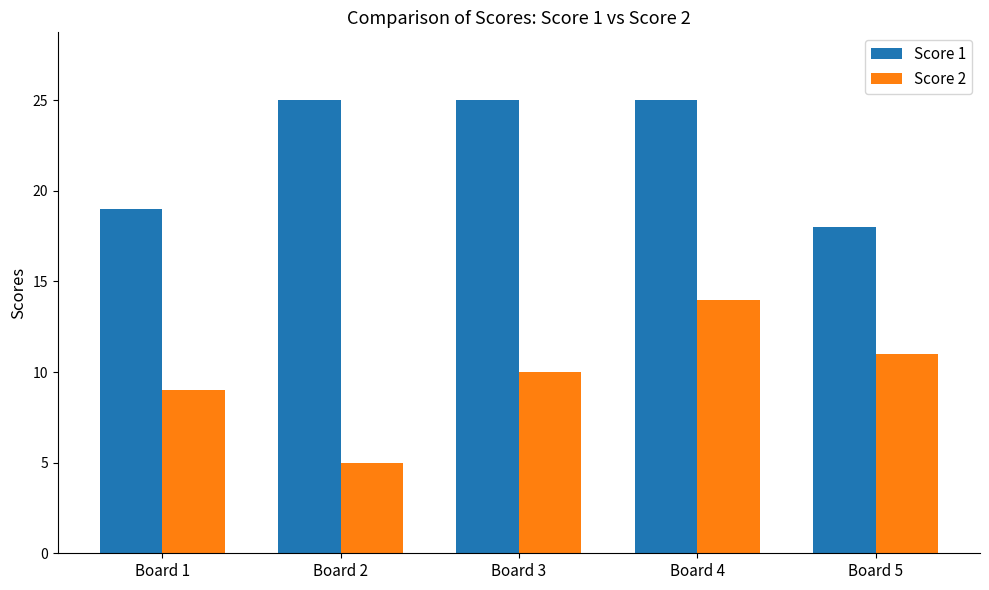

What is the value of the Score 2 bar at the 1st from the left?

9